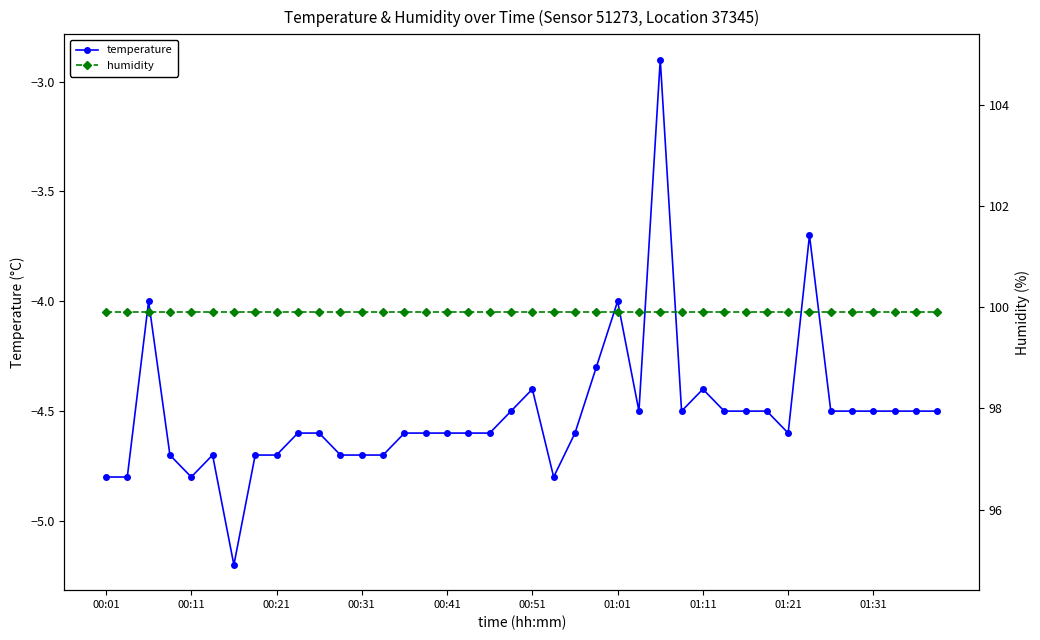

Reading right to left, transcribe all the data shown in this chart.

temperature: -4.5	-4.5	-4.5	-4.5	-4.5	-4.5	-3.7	-4.6	-4.5	-4.5	-4.5	-4.4	-4.5	-2.9	-4.5	-4.0	-4.3	-4.6	-4.8	-4.4	-4.5	-4.6	-4.6	-4.6	-4.6	-4.6	-4.7	-4.7	-4.7	-4.6	-4.6	-4.7	-4.7	-5.2	-4.7	-4.8	-4.7	-4.0	-4.8	-4.8
humidity: 99.9	99.9	99.9	99.9	99.9	99.9	99.9	99.9	99.9	99.9	99.9	99.9	99.9	99.9	99.9	99.9	99.9	99.9	99.9	99.9	99.9	99.9	99.9	99.9	99.9	99.9	99.9	99.9	99.9	99.9	99.9	99.9	99.9	99.9	99.9	99.9	99.9	99.9	99.9	99.9